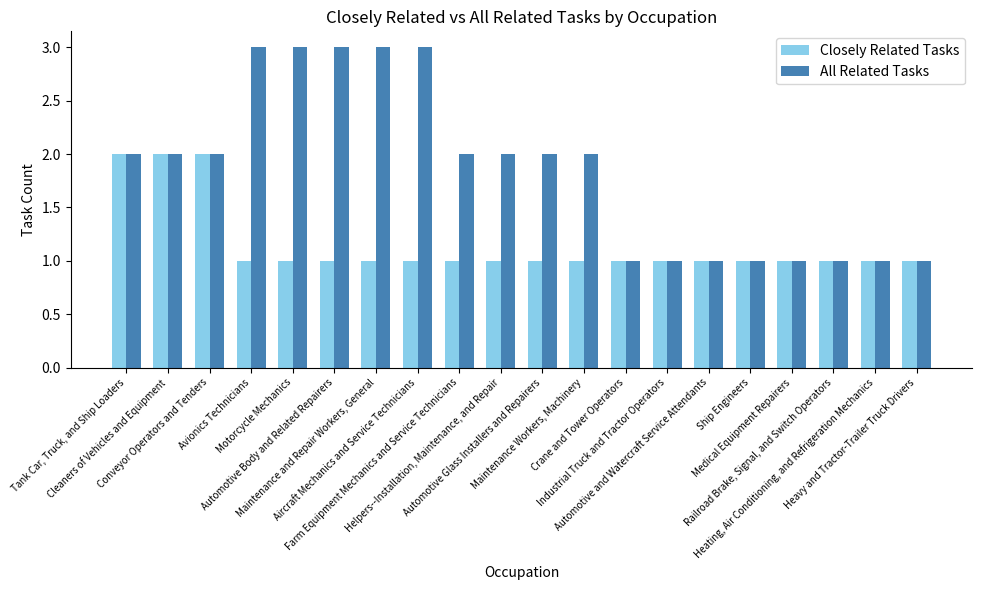

Reading right to left, what are all the values shown in this chart?

Closely Related Tasks: Heavy and Tractor-Trailer Truck Drivers=1	Heating, Air Conditioning, and Refrigeration Mechanics=1	Railroad Brake, Signal, and Switch Operators=1	Medical Equipment Repairers=1	Ship Engineers=1	Automotive and Watercraft Service Attendants=1	Industrial Truck and Tractor Operators=1	Crane and Tower Operators=1	Maintenance Workers, Machinery=1	Automotive Glass Installers and Repairers=1	Helpers--Installation, Maintenance, and Repair=1	Farm Equipment Mechanics and Service Technicians=1	Aircraft Mechanics and Service Technicians=1	Maintenance and Repair Workers, General=1	Automotive Body and Related Repairers=1	Motorcycle Mechanics=1	Avionics Technicians=1	Conveyor Operators and Tenders=2	Cleaners of Vehicles and Equipment=2	Tank Car, Truck, and Ship Loaders=2
All Related Tasks: Heavy and Tractor-Trailer Truck Drivers=1	Heating, Air Conditioning, and Refrigeration Mechanics=1	Railroad Brake, Signal, and Switch Operators=1	Medical Equipment Repairers=1	Ship Engineers=1	Automotive and Watercraft Service Attendants=1	Industrial Truck and Tractor Operators=1	Crane and Tower Operators=1	Maintenance Workers, Machinery=2	Automotive Glass Installers and Repairers=2	Helpers--Installation, Maintenance, and Repair=2	Farm Equipment Mechanics and Service Technicians=2	Aircraft Mechanics and Service Technicians=3	Maintenance and Repair Workers, General=3	Automotive Body and Related Repairers=3	Motorcycle Mechanics=3	Avionics Technicians=3	Conveyor Operators and Tenders=2	Cleaners of Vehicles and Equipment=2	Tank Car, Truck, and Ship Loaders=2